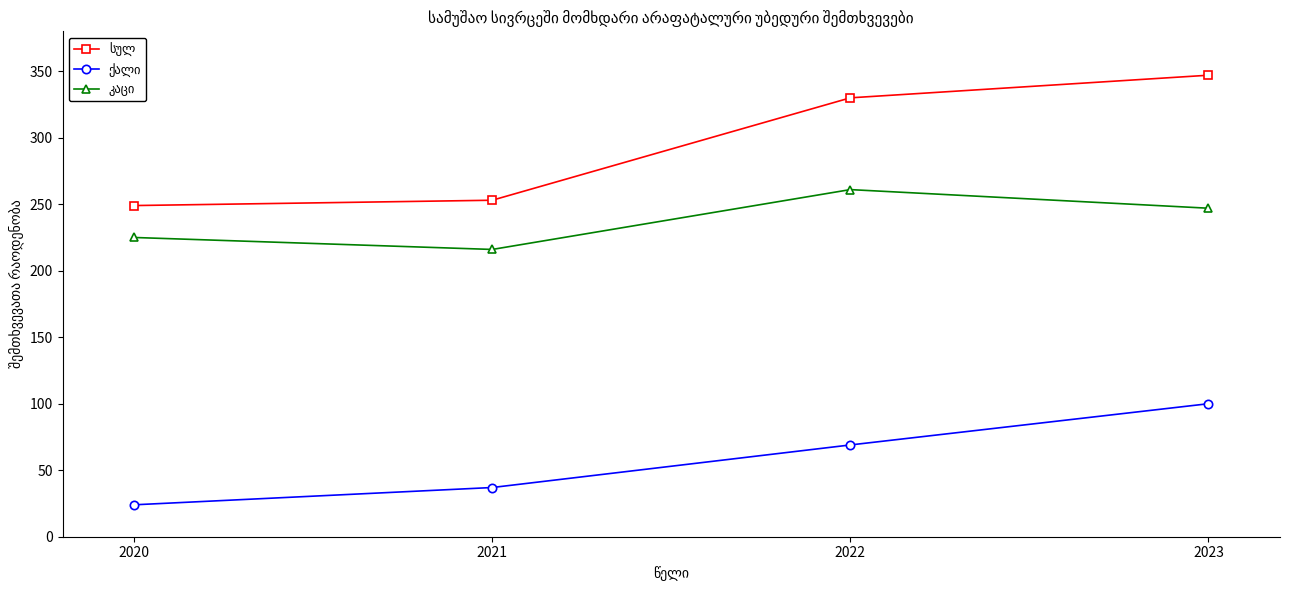

At how many categories does at least one series exceed 119?

4